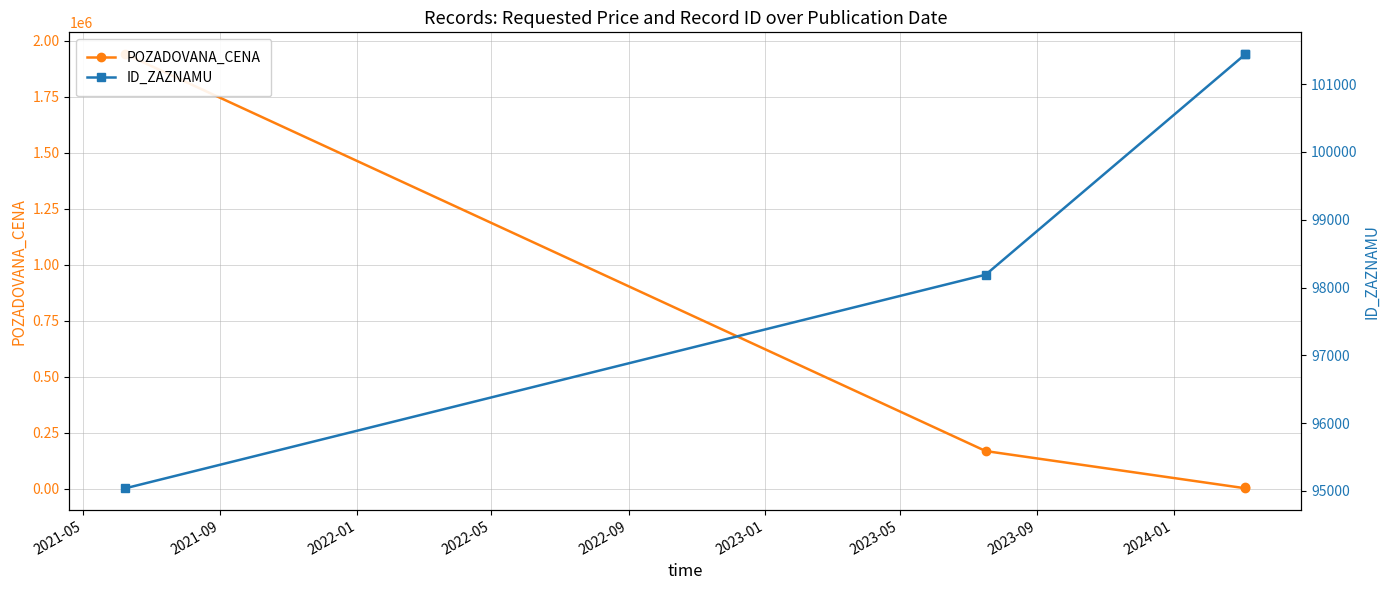

At which category is the sum across all series the highest?

2021-05